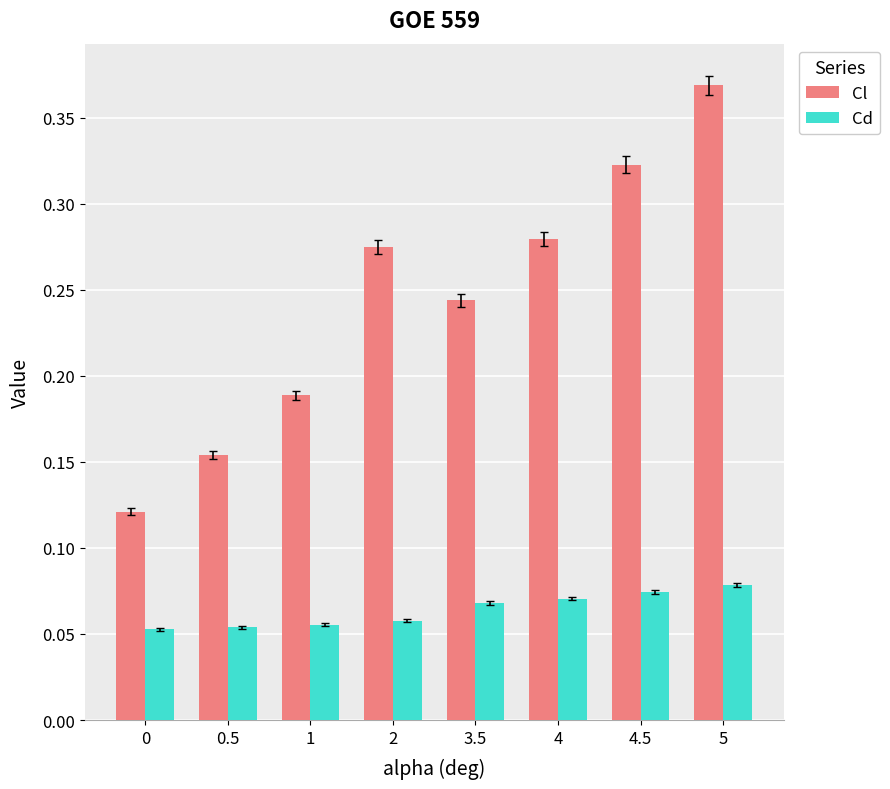

How many groups of bars are there?

8